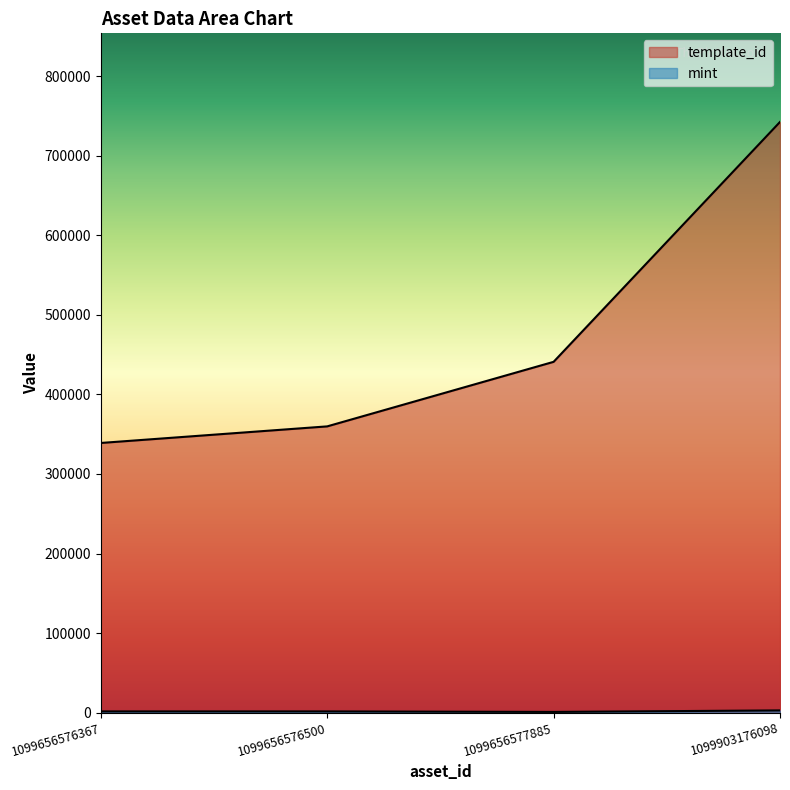

What is the difference between the maximum and minimum values in the template_id series?

403369